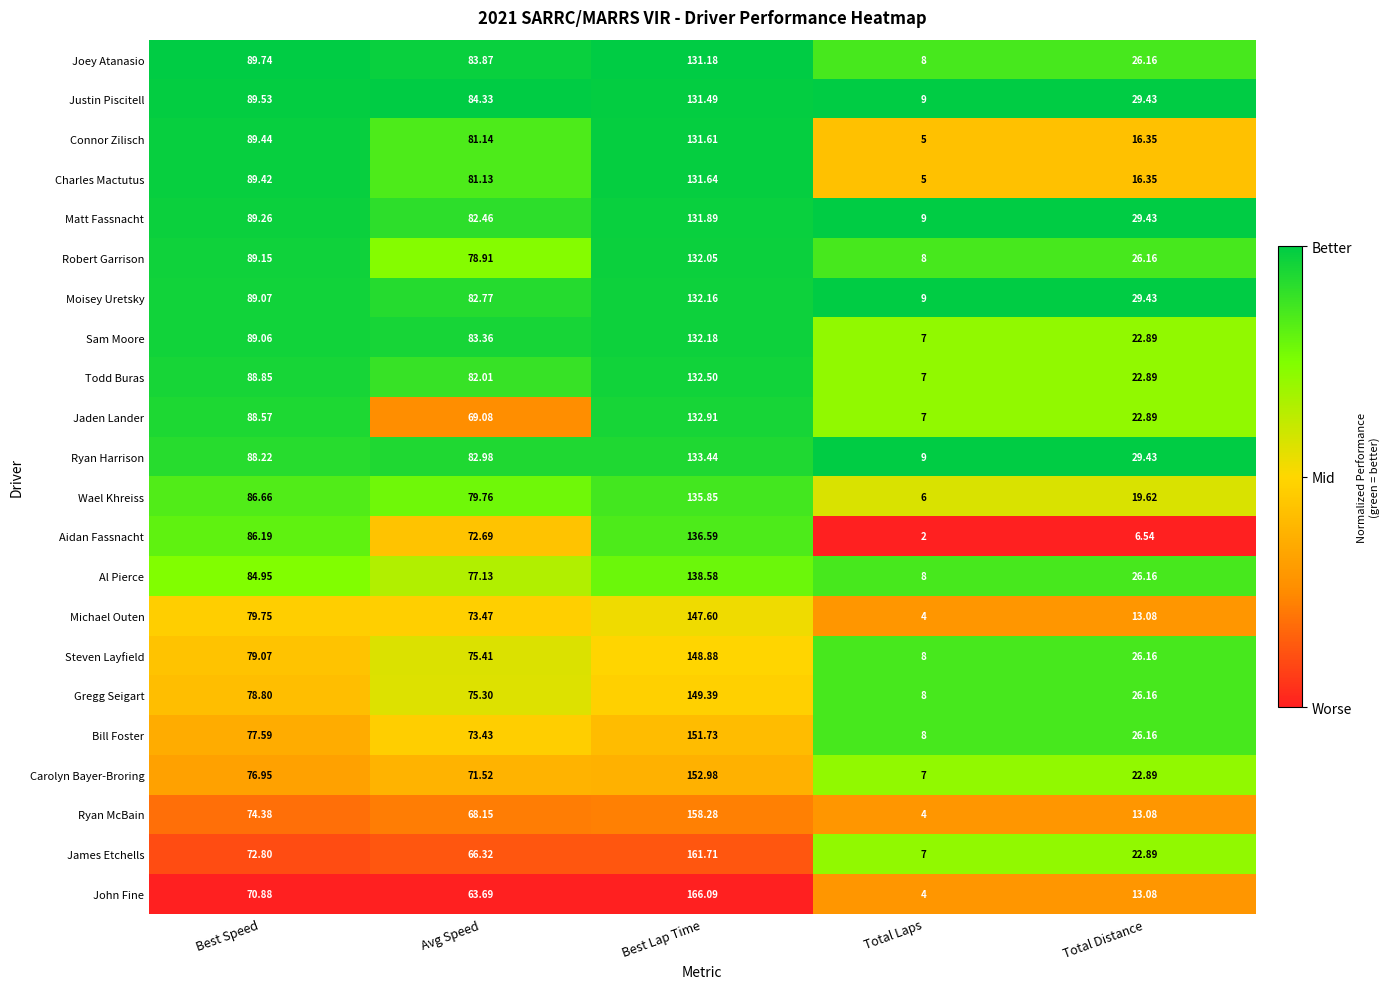

Which series has the largest range (max minus min)?

John Fine